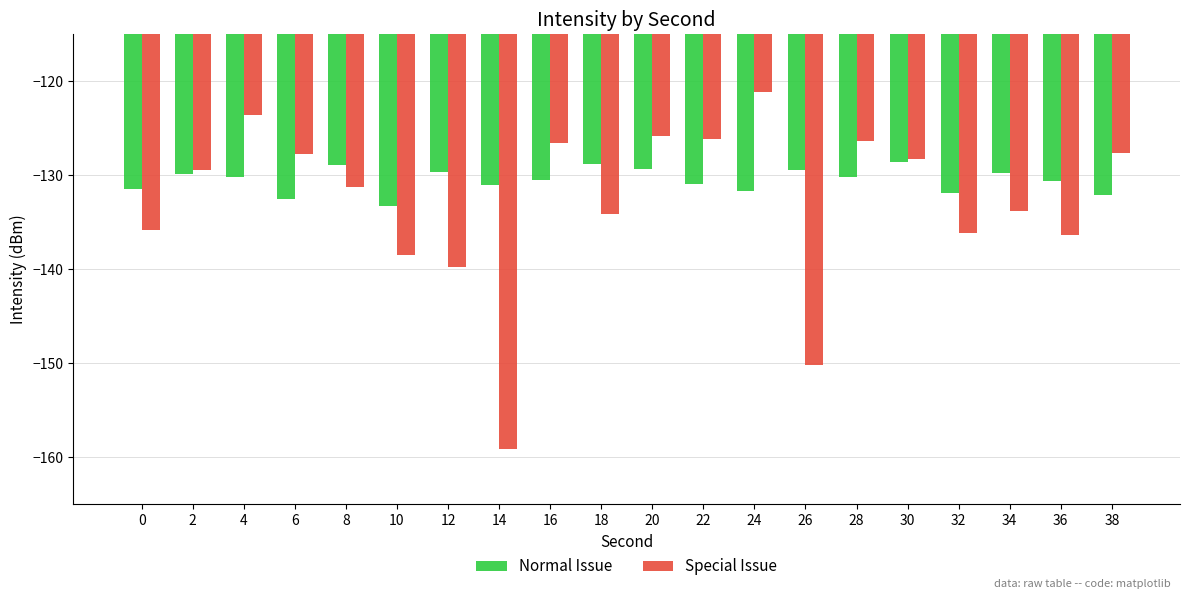

Which series has the largest total across all categories?

Normal Issue